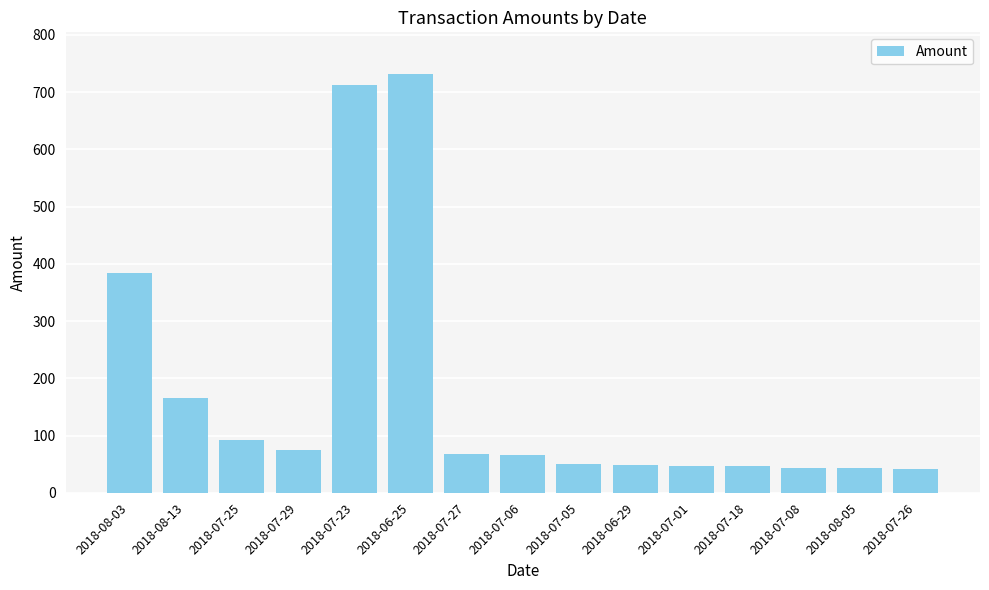

What is the label of the 4th bar from the right?

2018-07-18